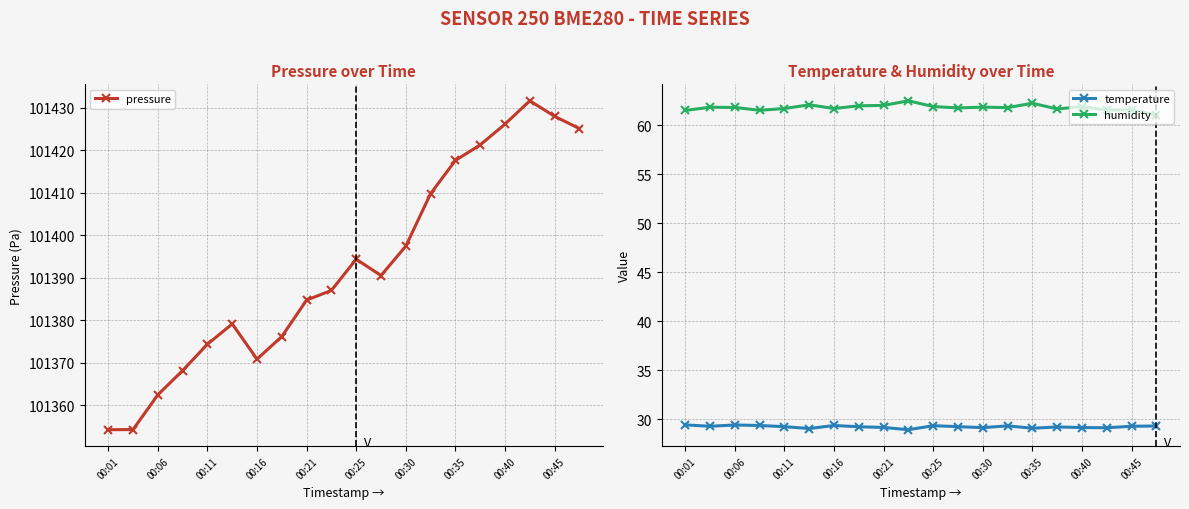

The value of pressure at 19 is 101425.1. True or false?

True